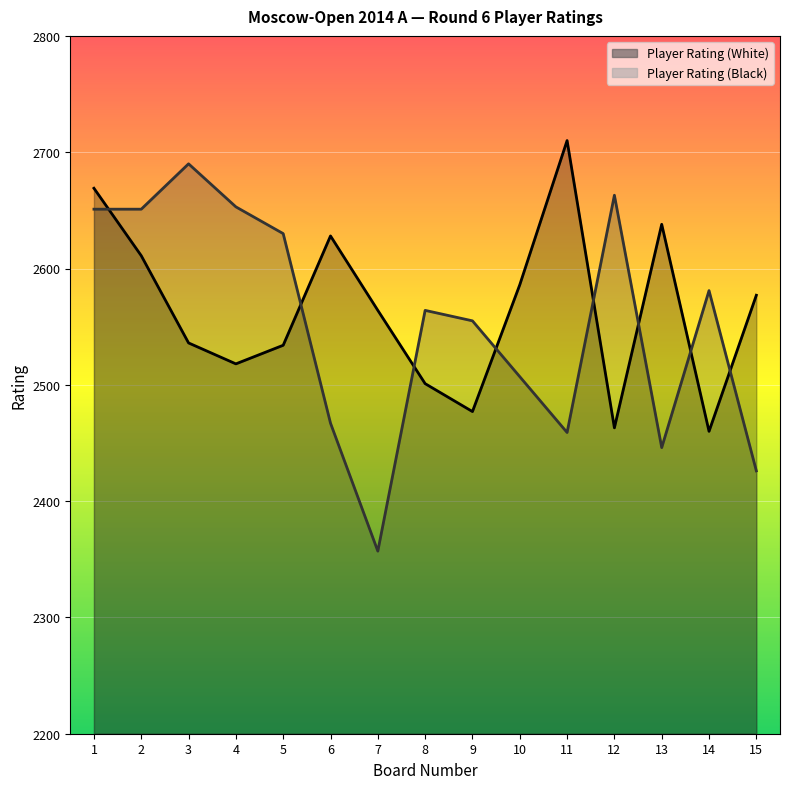

After their last crossing, which series has the higher values: Player Rating (White) or Player Rating (Black)?

Player Rating (White)